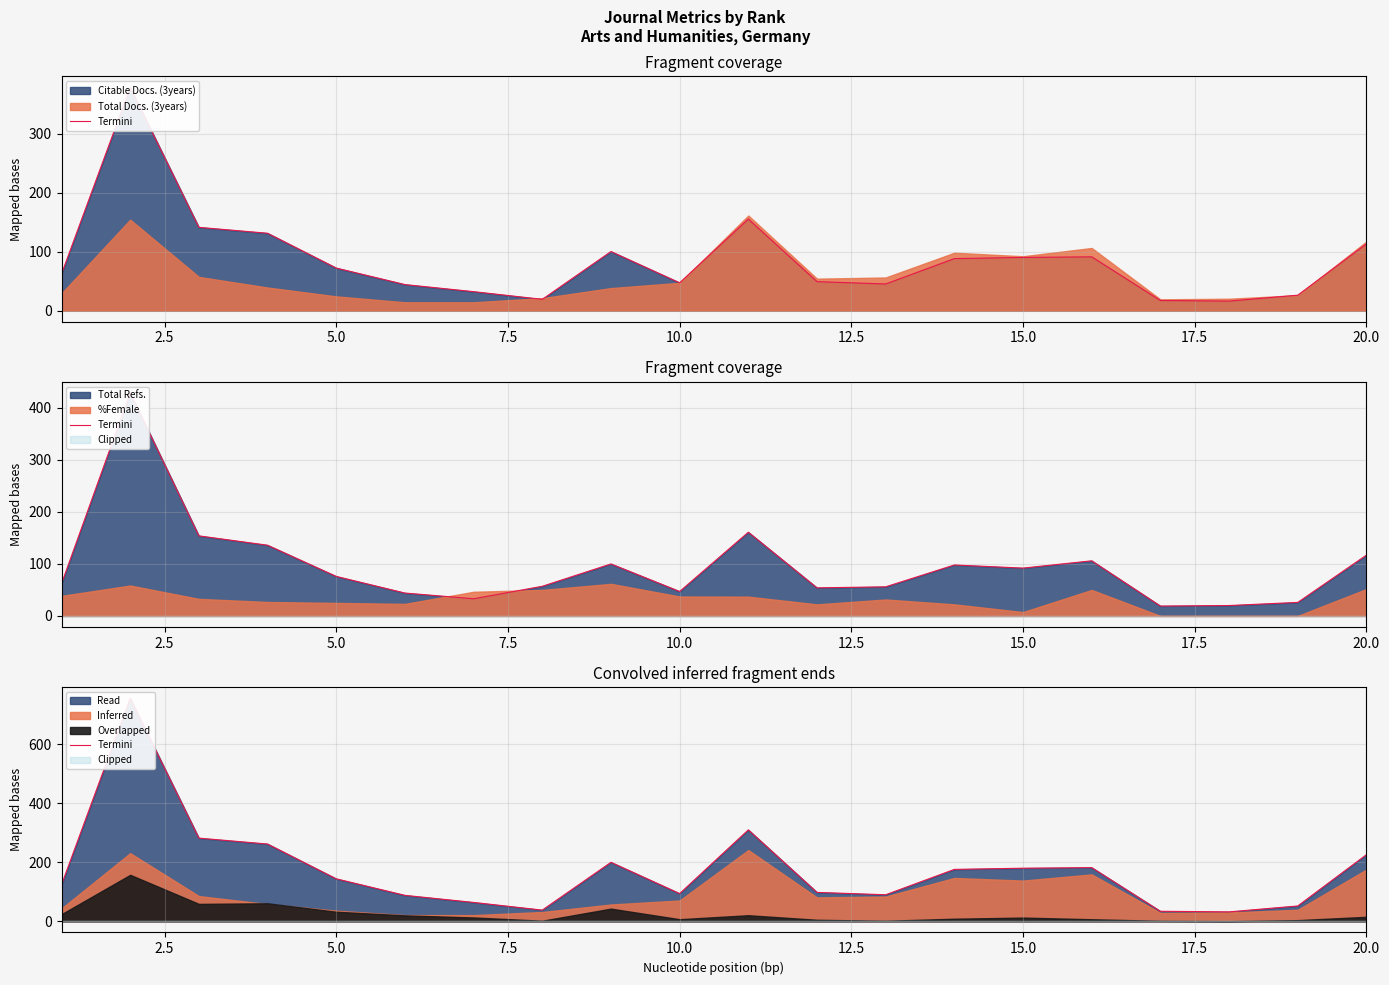

Reading right to left, what are all the values shown in this chart?

226	52	32	34	182	180	176	90	98	310	94	200	38	64	88	144	262	282	756	124